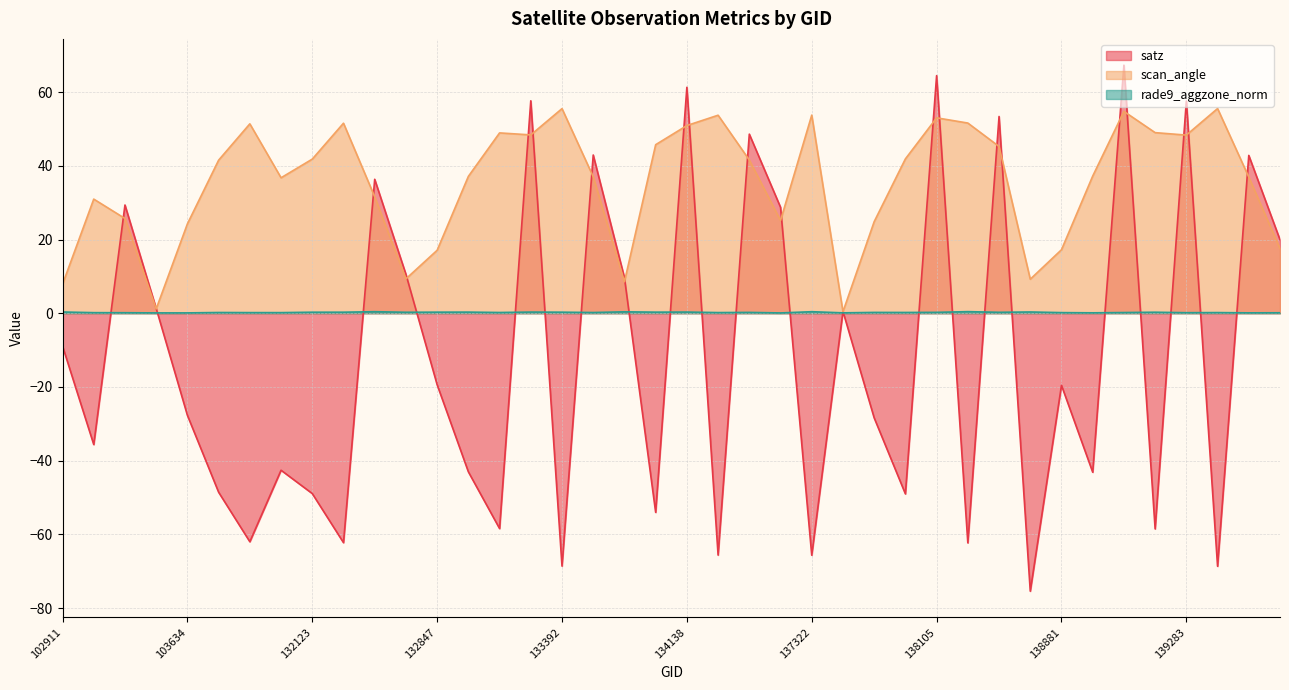

Reading left to right, what are all the values shown in this chart?

satz: 102911=-8.9	103031=-35.6	103396=29.4	103515=1.3	103634=-27.7	103752=-48.6	103868=-62.0	104346=-42.6	132123=-48.9	132296=-62.3	132488=36.3	132669=10.6	132847=-19.4	133027=-43.0	133209=-58.4	133223=57.6	133392=-68.6	133404=42.9	133762=9.6	134124=-54.0	134138=61.3	134308=-65.6	134322=48.6	134505=28.8	137322=-65.7	137715=0.5	137903=-28.4	138092=-49.0	138105=64.5	138282=-62.3	138296=53.4	138688=-75.4	138881=-19.6	139080=-43.1	139094=67.3	139269=-58.5	139283=57.6	139462=-68.7	139475=42.8	139672=19.9
scan_angle: 102911=7.8	103031=31.0	103396=25.7	103515=1.2	103634=24.2	103752=41.5	103868=51.4	104346=36.7	132123=41.8	132296=51.6	132488=31.6	132669=9.3	132847=17.1	133027=37.1	133209=48.9	133223=48.4	133392=55.5	133404=37.0	133762=8.5	134124=45.7	134138=50.9	134308=53.7	134322=41.6	134505=25.2	137322=53.8	137715=0.4	137903=24.8	138092=41.9	138105=53.0	138282=51.6	138296=45.2	138688=9.2	138881=17.2	139080=37.2	139094=54.8	139269=49.0	139283=48.3	139462=55.5	139475=36.9	139672=17.5
rade9_aggzone_norm: 102911=0.3	103031=0.2	103396=0.1	103515=0.1	103634=0.1	103752=0.2	103868=0.2	104346=0.2	132123=0.3	132296=0.3	132488=0.4	132669=0.3	132847=0.3	133027=0.3	133209=0.2	133223=0.3	133392=0.3	133404=0.2	133762=0.4	134124=0.3	134138=0.3	134308=0.2	134322=0.2	134505=0.1	137322=0.4	137715=0.1	137903=0.2	138092=0.2	138105=0.2	138282=0.4	138296=0.2	138688=0.3	138881=0.2	139080=0.1	139094=0.2	139269=0.3	139283=0.1	139462=0.2	139475=0.1	139672=0.1